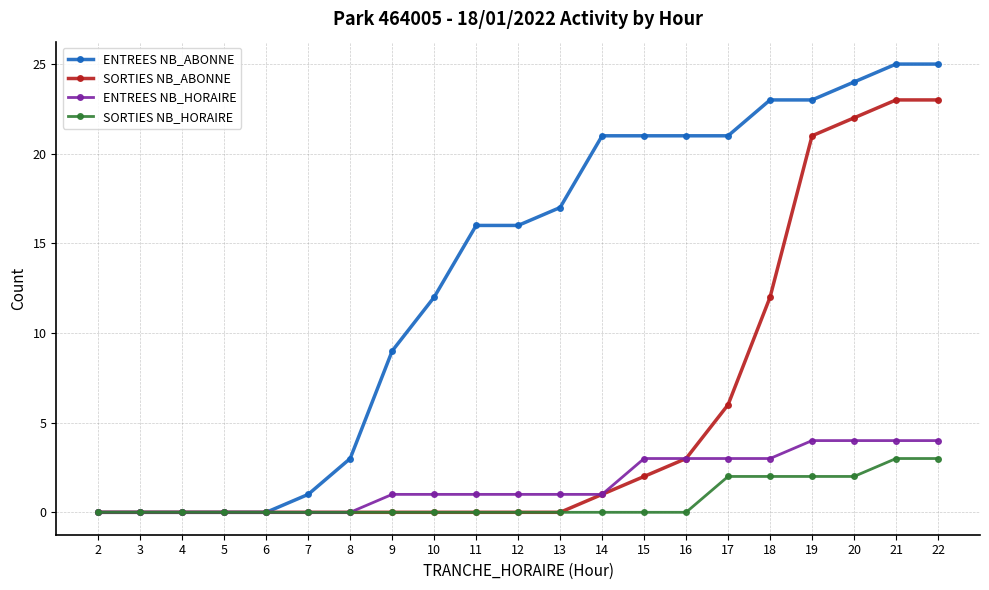

Read the ENTREES NB_HORAIRE value at 18.

3